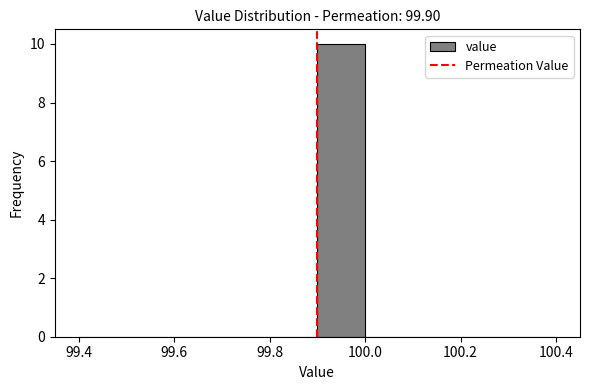

Reading left to right, transcribe this chart: for each bar, give the range it covers on the x-axis and its height. The values are not printed on the chart, so give them approximately, as read against the axis.

99.4 to 99.5: 0
99.5 to 99.6: 0
99.6 to 99.7: 0
99.7 to 99.8: 0
99.8 to 99.9: 0
99.9 to 100.0: 10
100.0 to 100.1: 0
100.1 to 100.2: 0
100.2 to 100.3: 0
100.3 to 100.4: 0